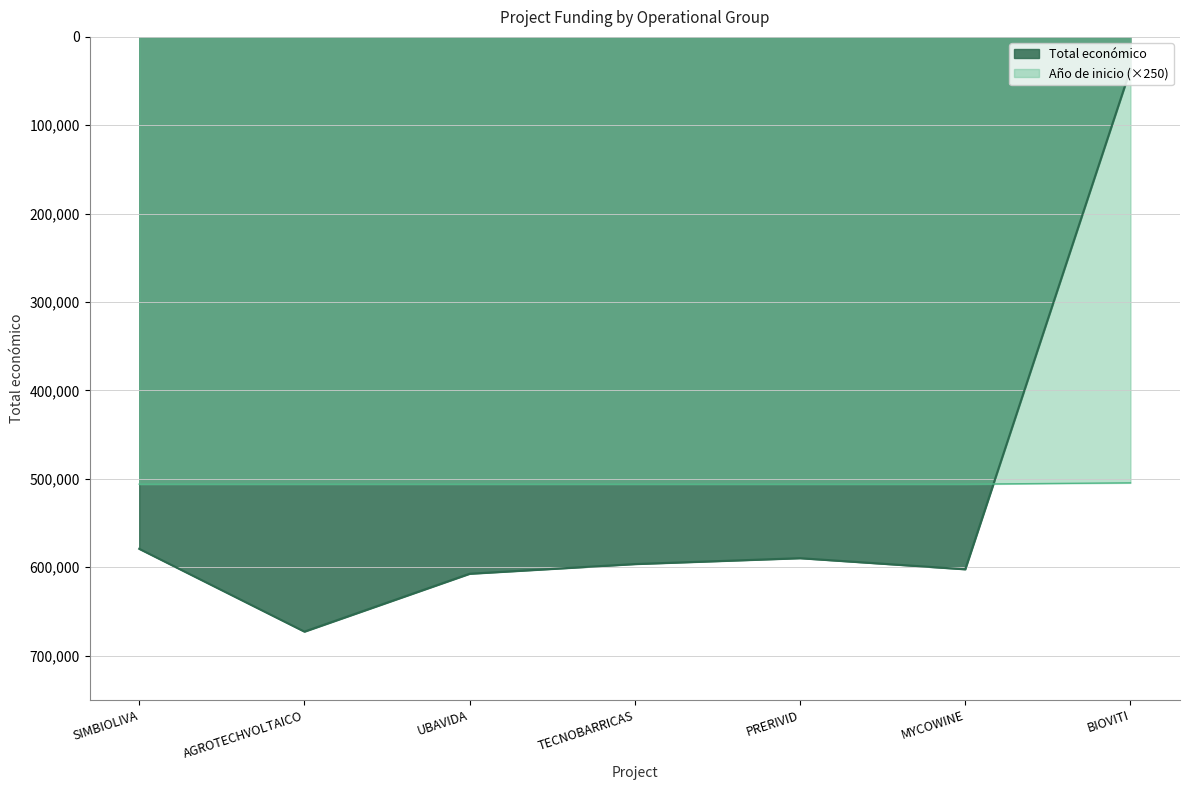

Is it true that Total económico equals 391573.8 at AGROTECHVOLTAICO?

False